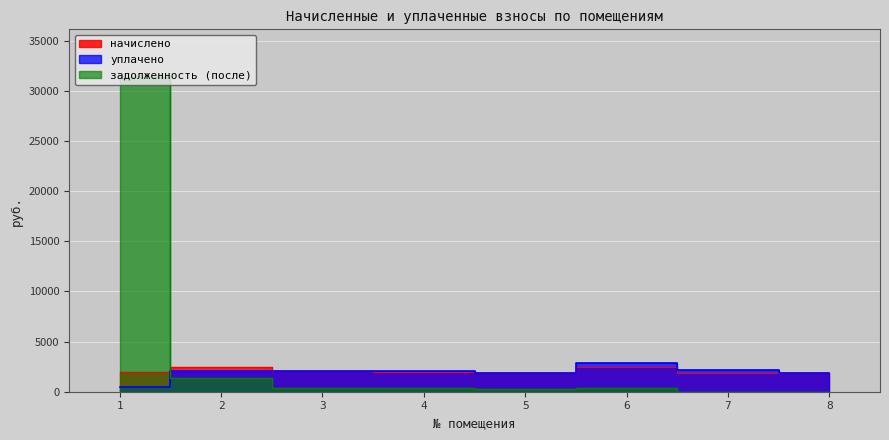

Reading left to right, extract all data points from this chart.

начислено: 1920.7	2486.8	2035.2	1930.3	1914.4	2480.4	1898.5	1904.8
уплачено: 500.0	2100.0	2035.2	2088.7	1914.4	2894.2	2214.9	1904.8
задолженность (после): 31418.1	1318.6	339.2	322.9	319.1	413.4	0.0	0.0